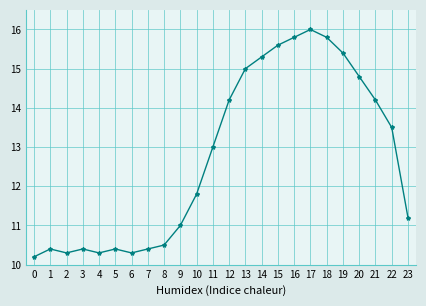

What is the minimum value shown in the chart?

10.2